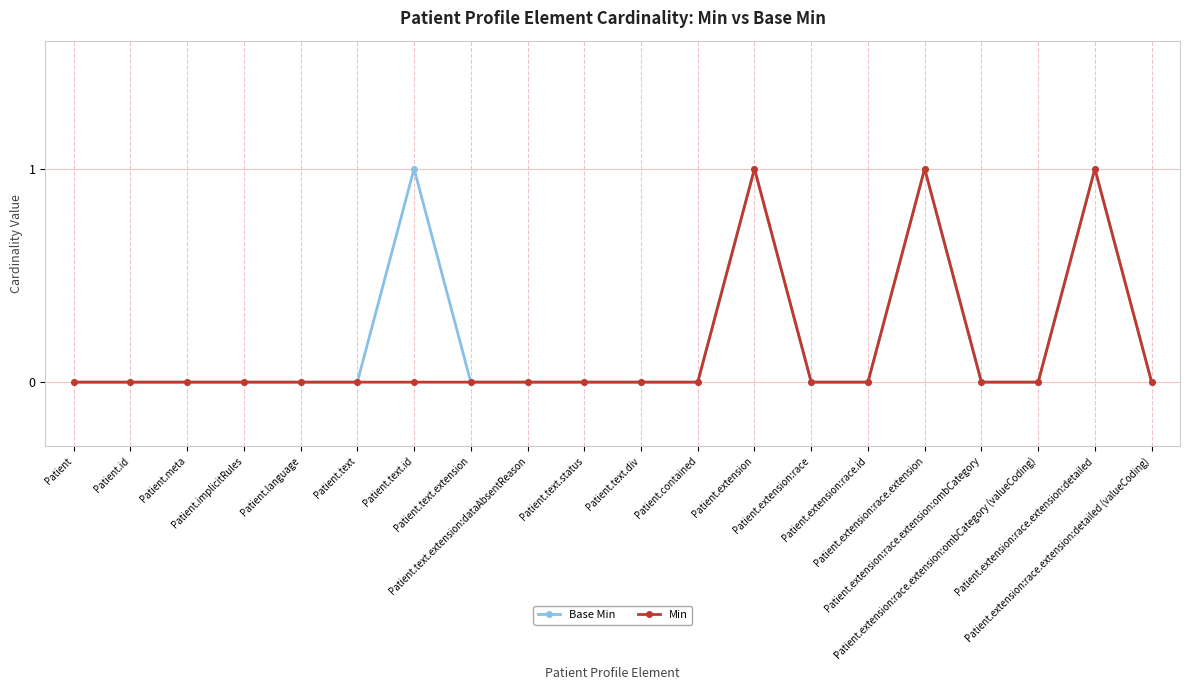

The Base Min series shows 0 at Patient.text.id. True or false?

False